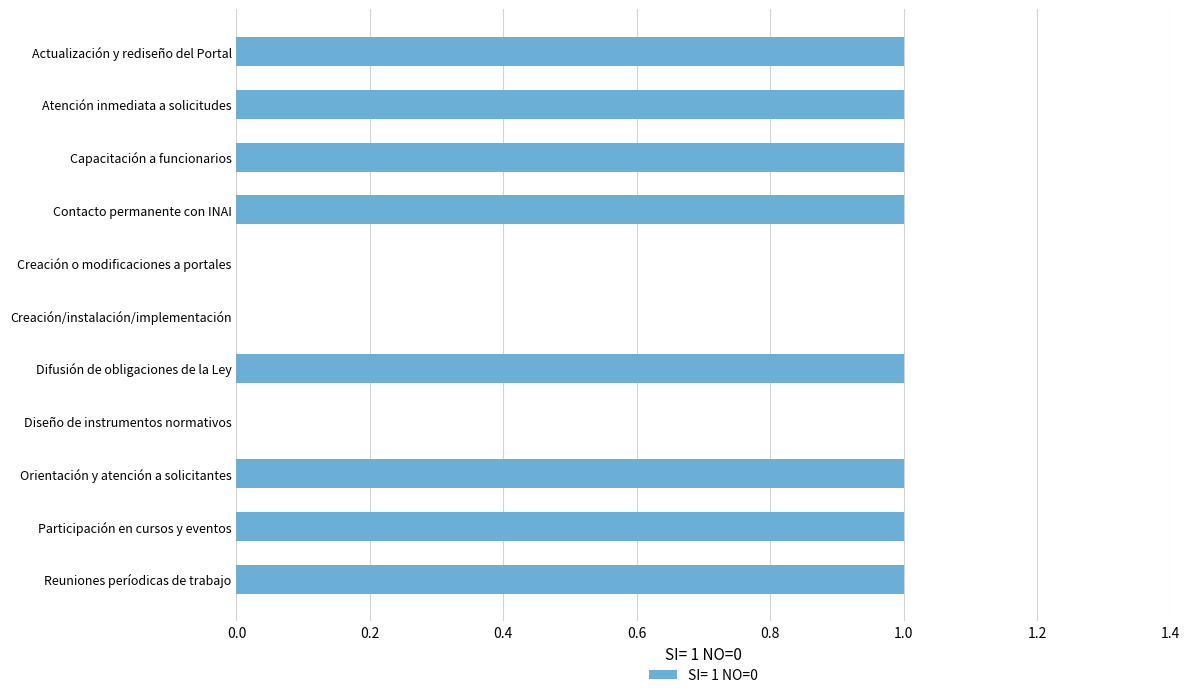

What is the sum of the values at Contacto permanente con INAI and Creación o modificaciones a portales?

1